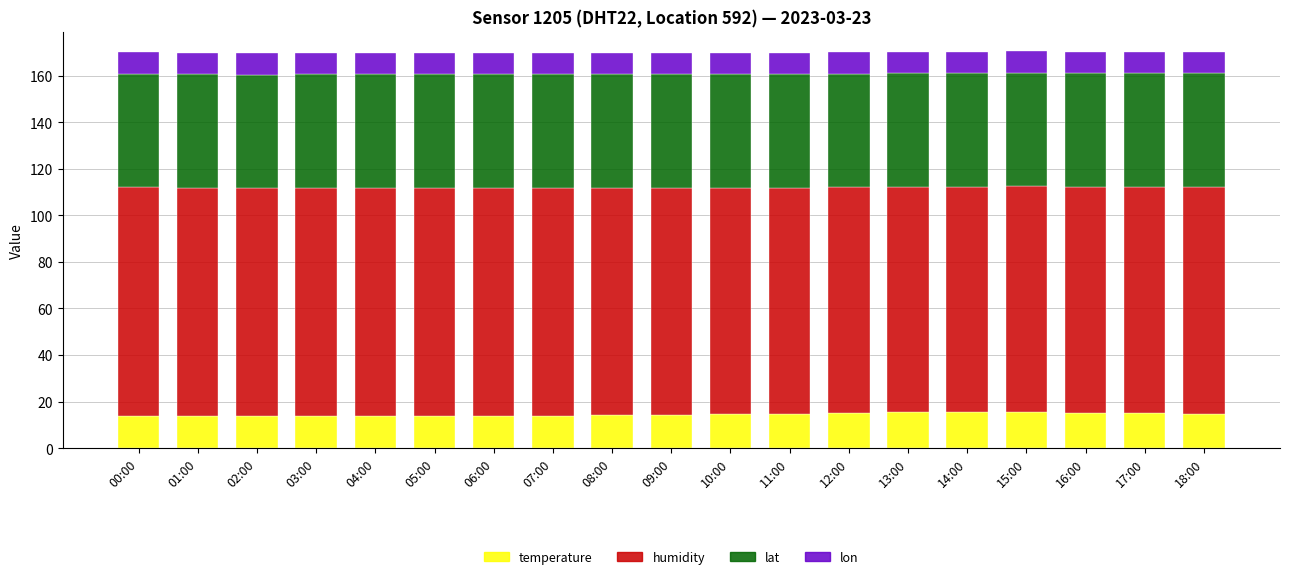

How many data points does each series have?

19